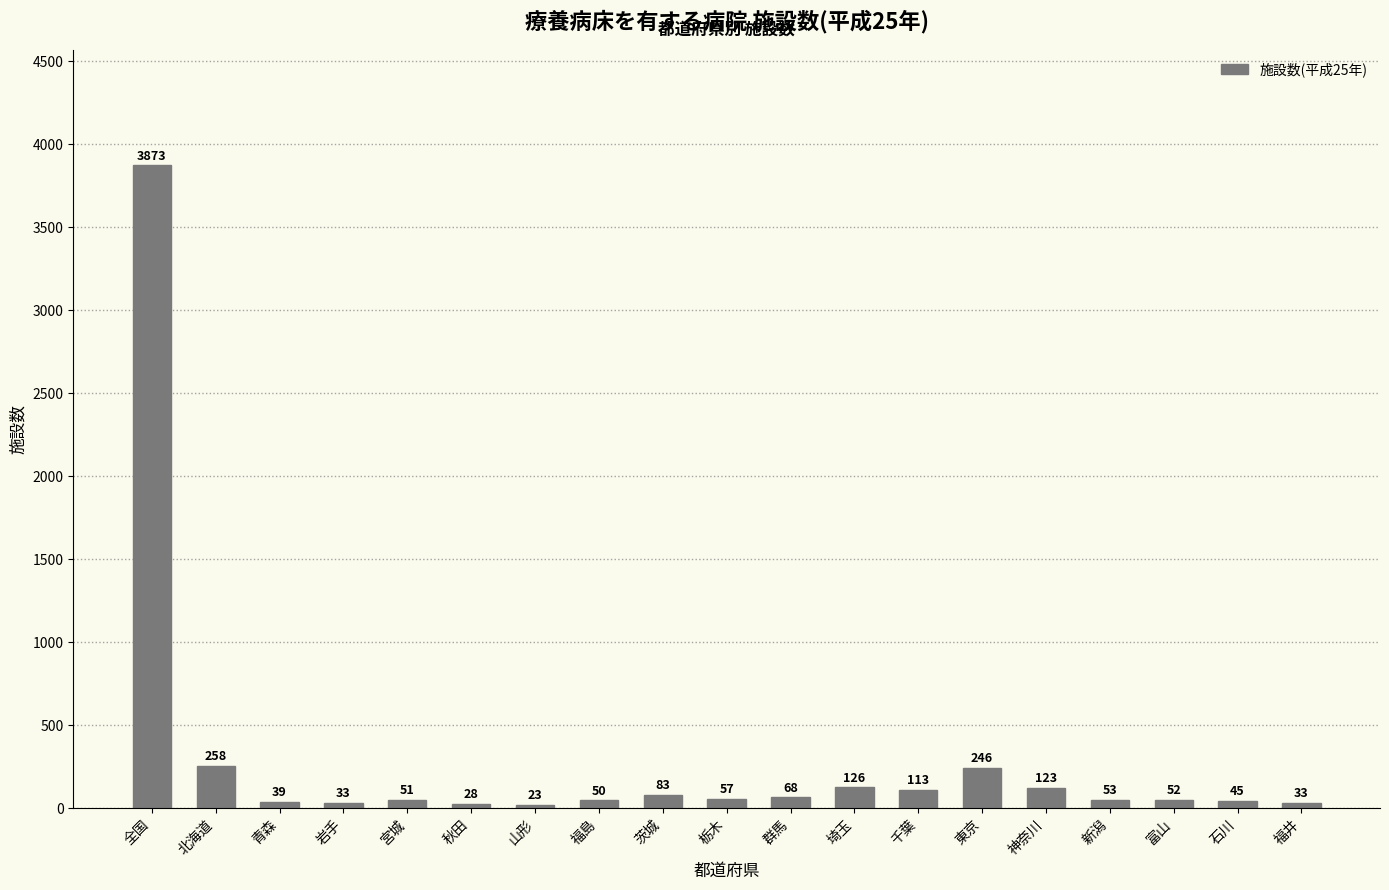

Does the chart contain any negative values?

No